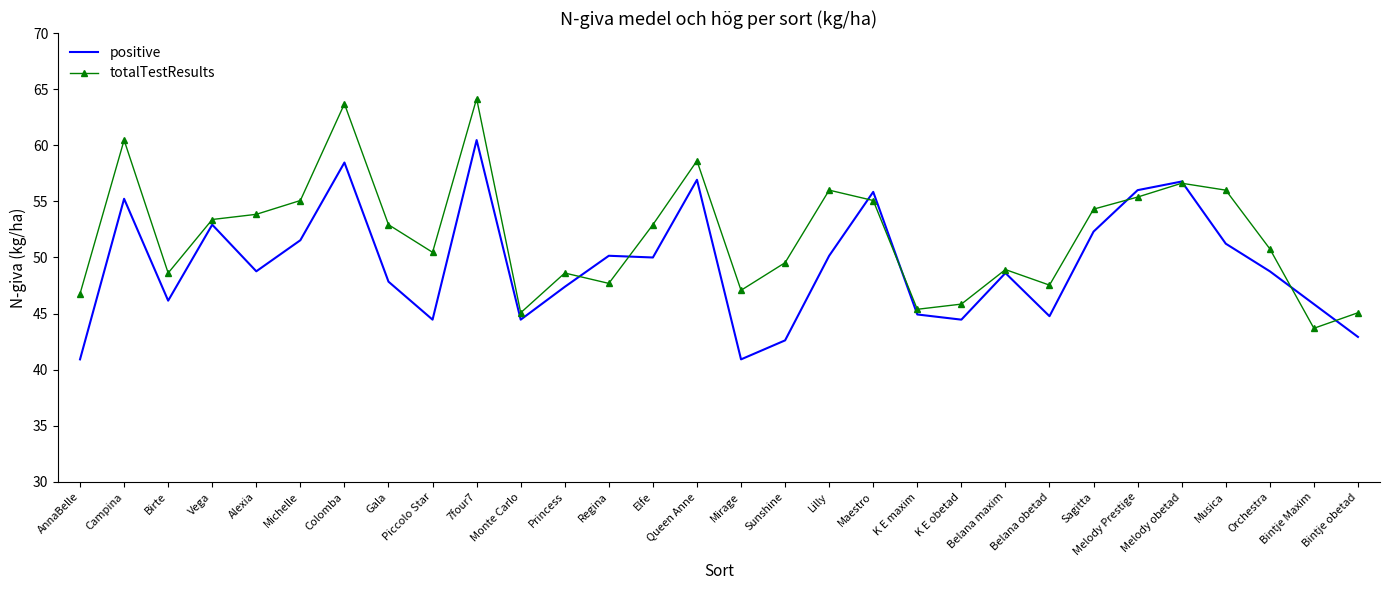

Which series ends up on top after the final intersection of positive and totalTestResults?

totalTestResults